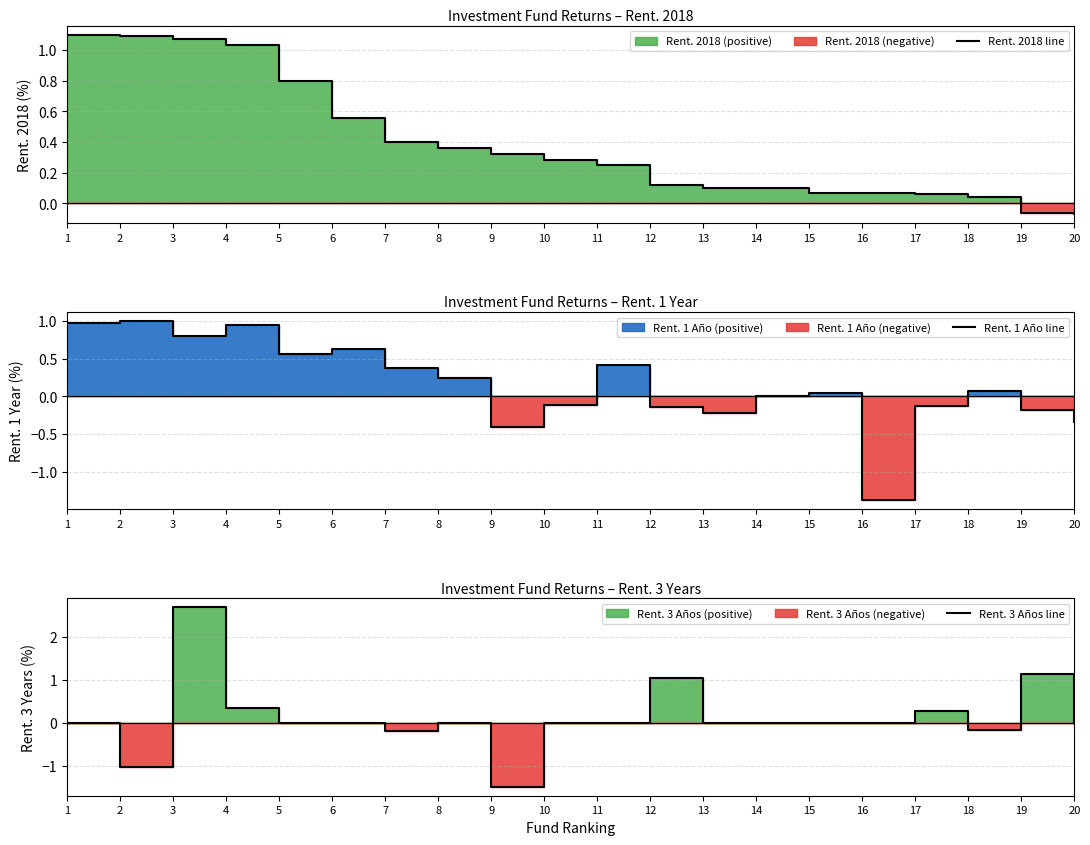

Is it true that Rent. 2018 line equals 0.1 at 14?

True